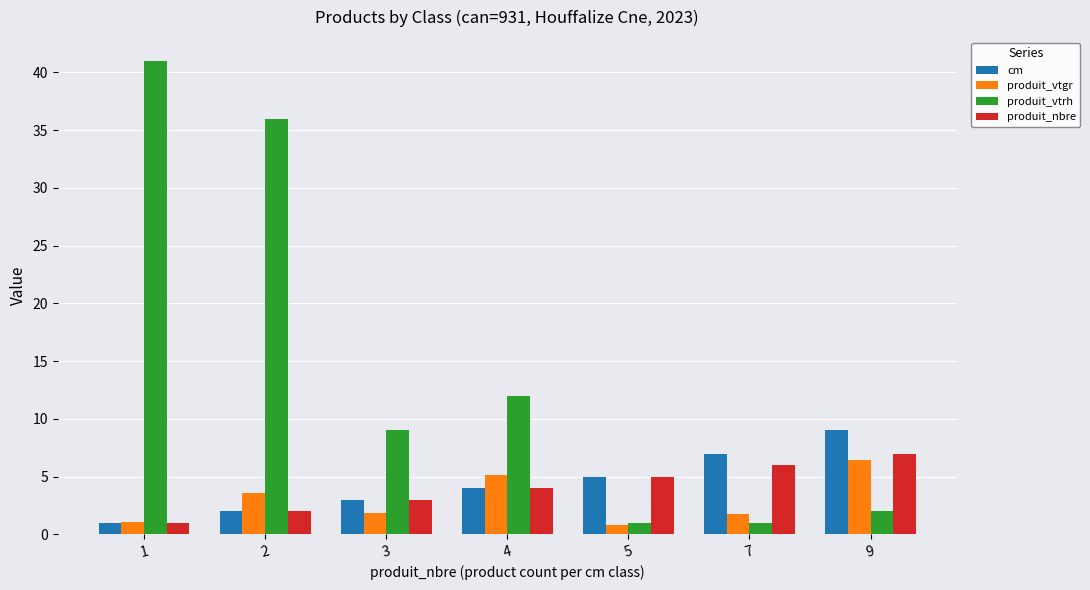

What value does the cm series have at 5?

5.0